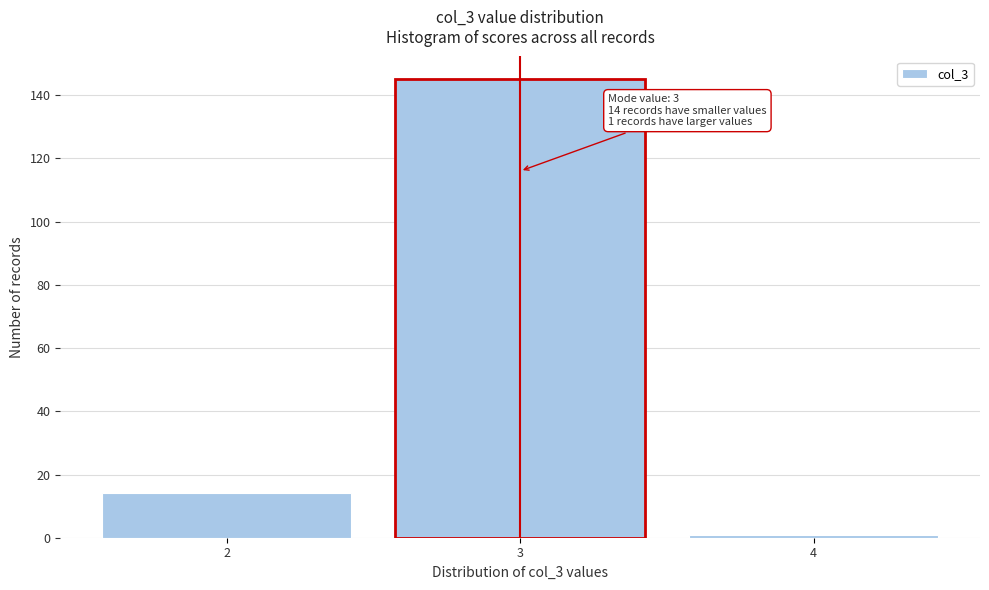

Over which range of the x-axis is the bar tallest?

2.5 to 3.5